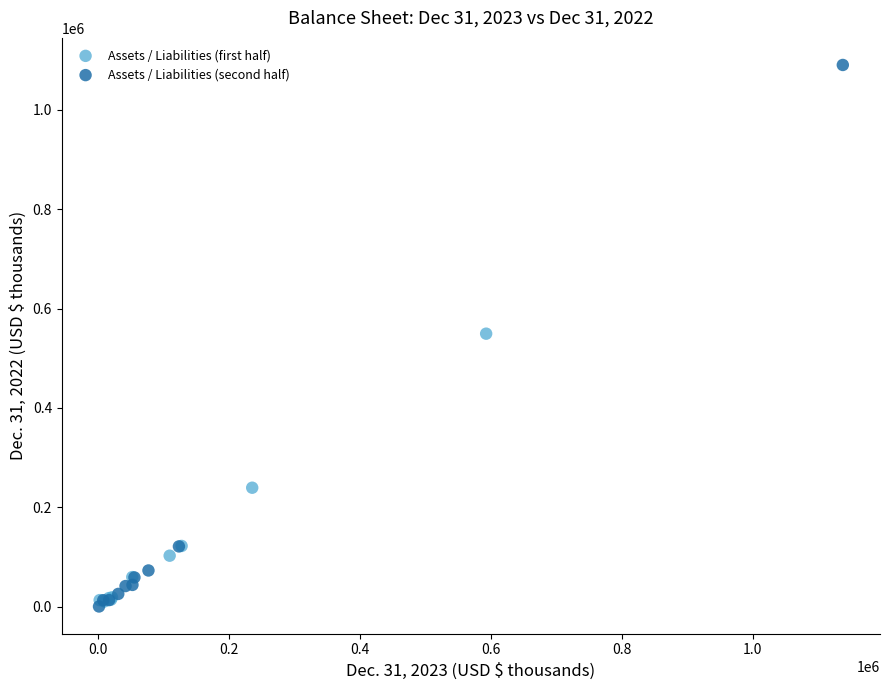

Which series has the largest Y range (max minus min)?

Assets / Liabilities (second half)